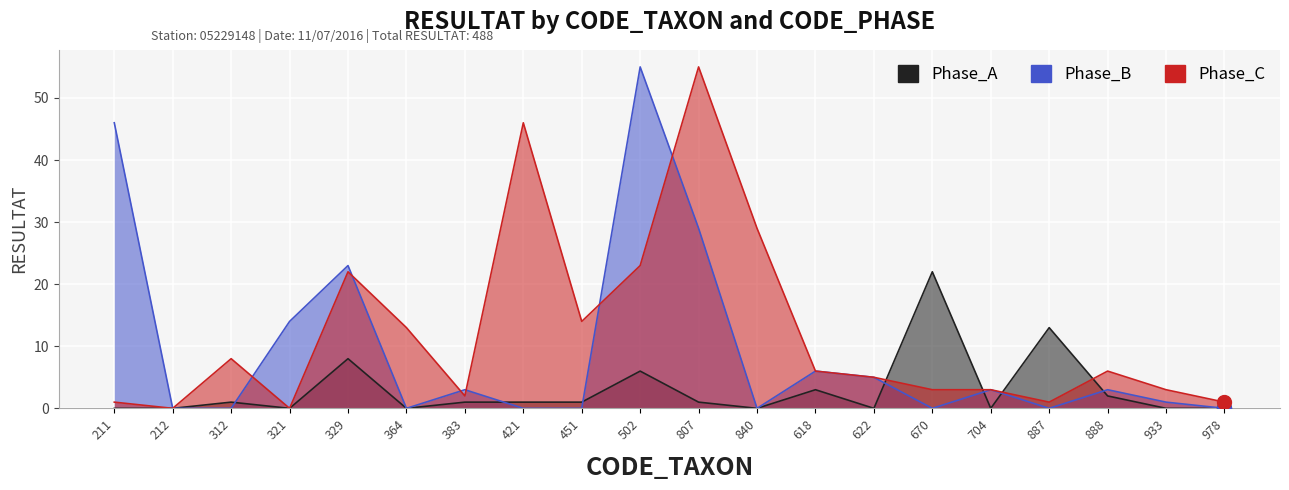

Reading right to left, list all the values displayed in this chart.

Phase_A: 978=0	933=0	888=2	887=13	704=0	670=22	622=0	618=3	840=0	807=1	502=6	451=1	421=1	383=1	364=0	329=8	321=0	312=1	212=0	211=0
Phase_B: 978=0	933=1	888=3	887=0	704=3	670=0	622=5	618=6	840=0	807=29	502=55	451=0	421=0	383=3	364=0	329=23	321=14	312=0	212=0	211=46
Phase_C: 978=1	933=3	888=6	887=1	704=3	670=3	622=5	618=6	840=29	807=55	502=23	451=14	421=46	383=2	364=13	329=22	321=0	312=8	212=0	211=1